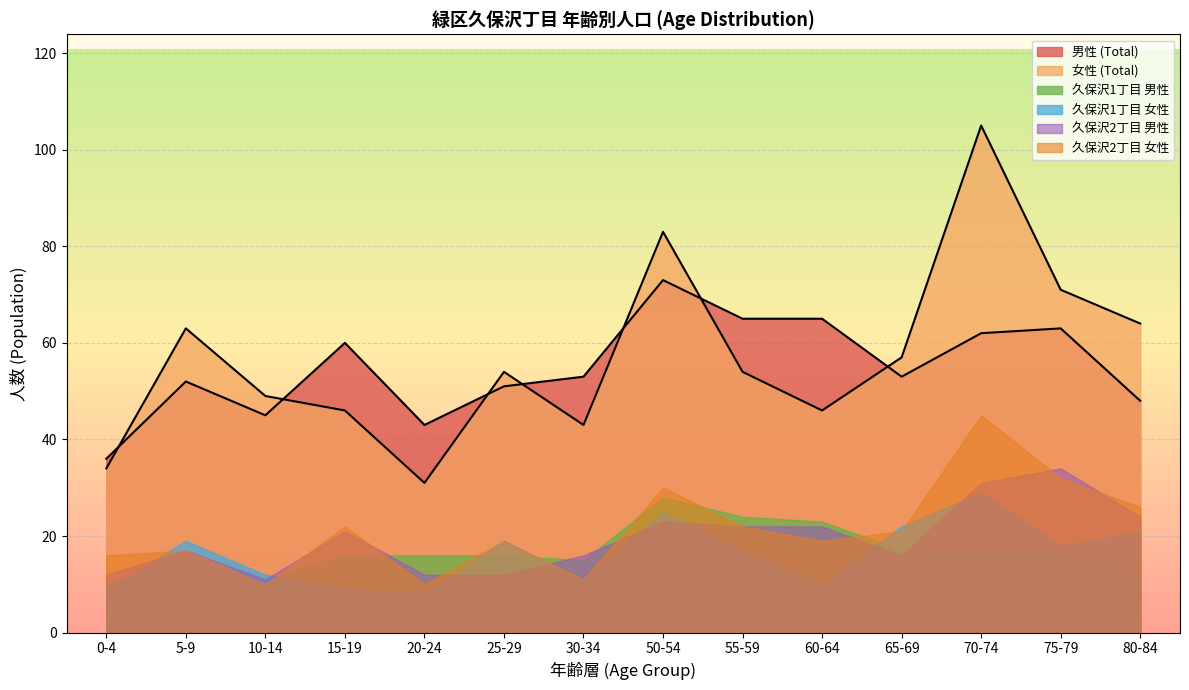

What position from the left is 30-34?

7